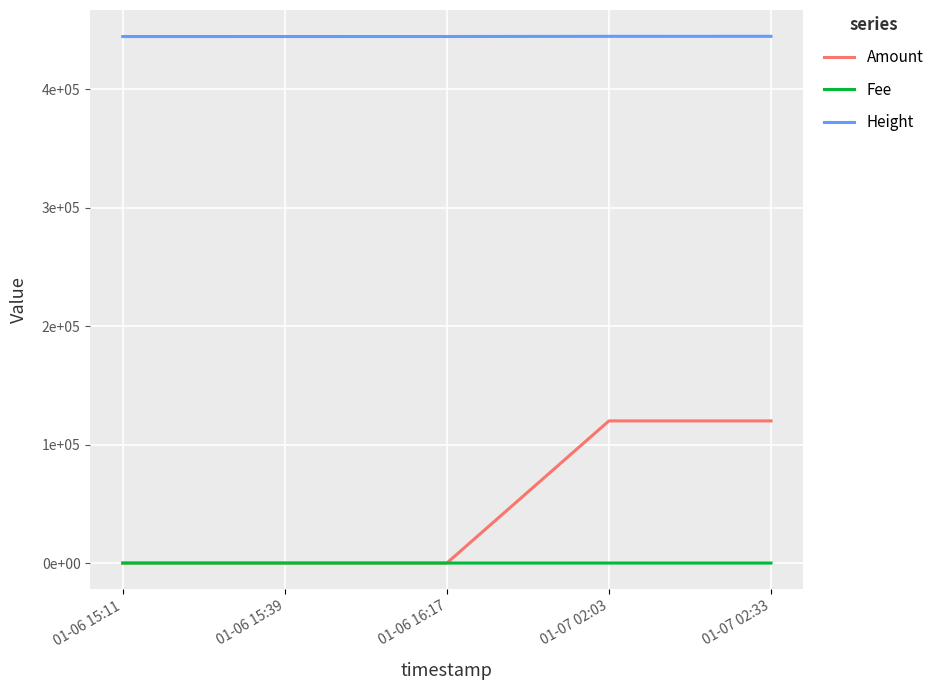

True or false: Fee and Amount intersect in this chart.

False